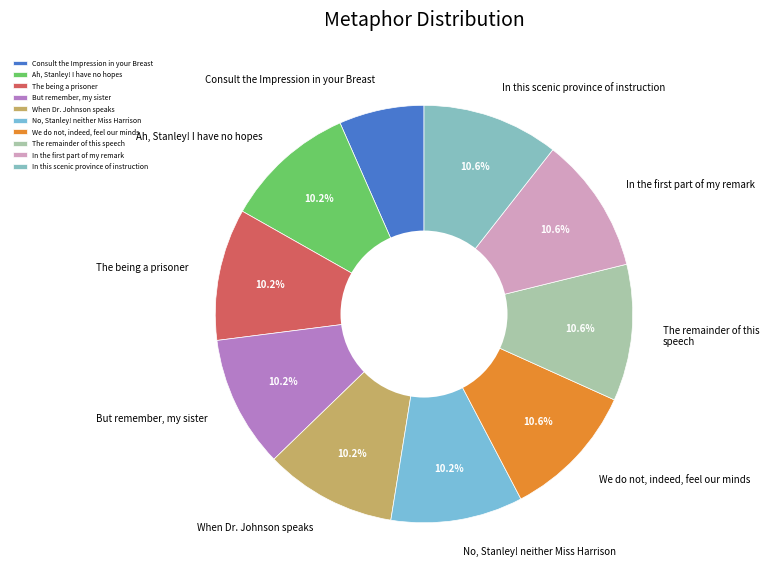

To the nearest percent, what is the difference between the largest and smallest slice percentages?

4%